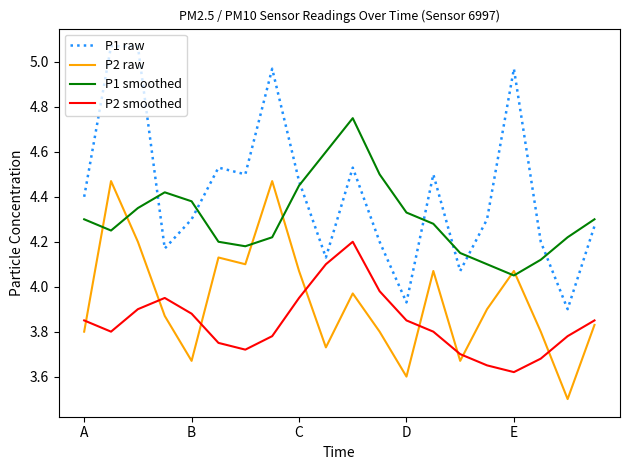

Rank the series by their average value, from highest to lowest.

P1 raw, P1 smoothed, P2 raw, P2 smoothed